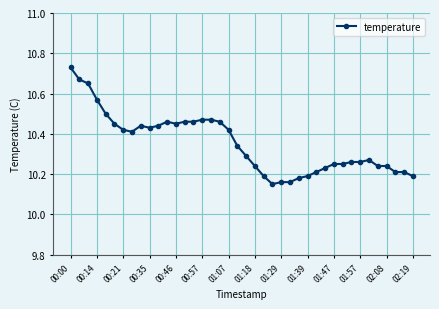

True or false: the data has more than 0 interior local peaks.

True